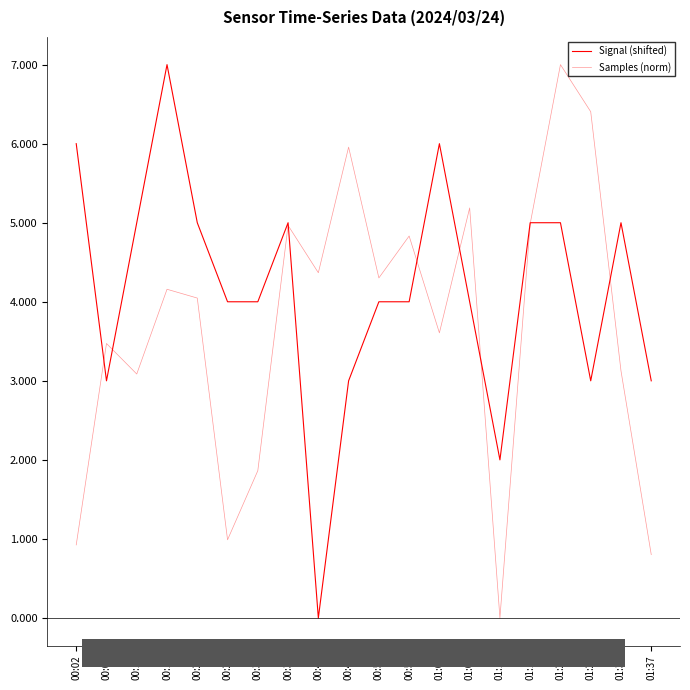

What position from the right is 00:37?

13